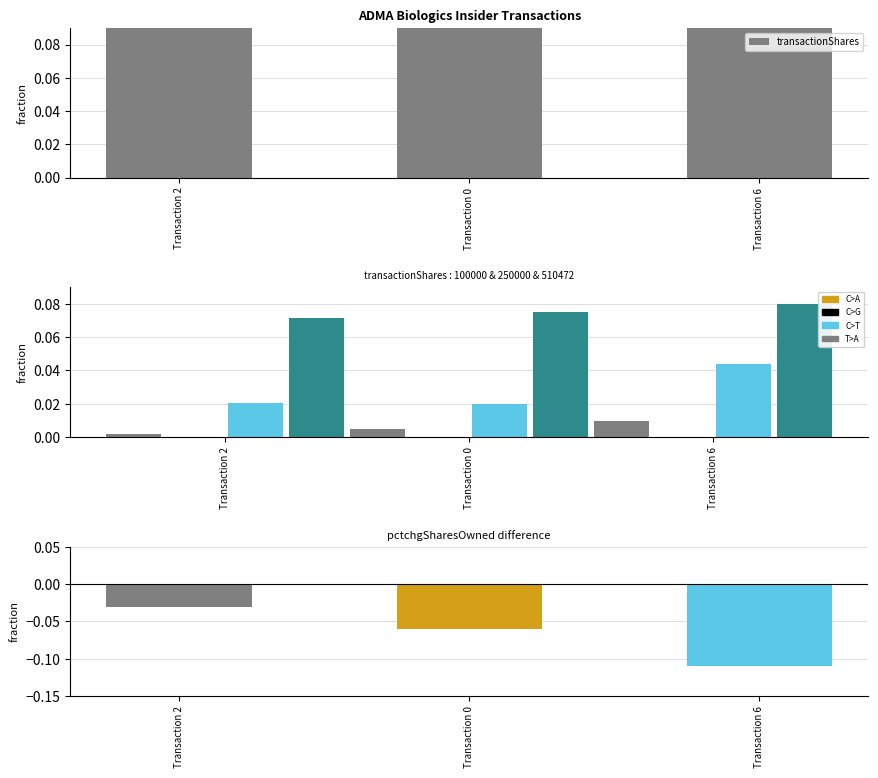

Are the bars horizontal?

No